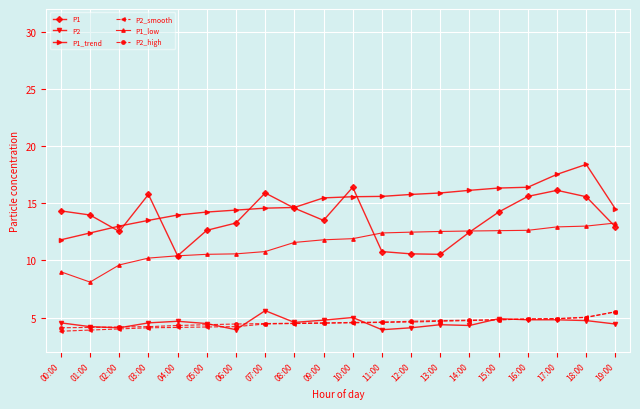

What is the sum of the P1 values at 00:00 and 07:00?

30.2